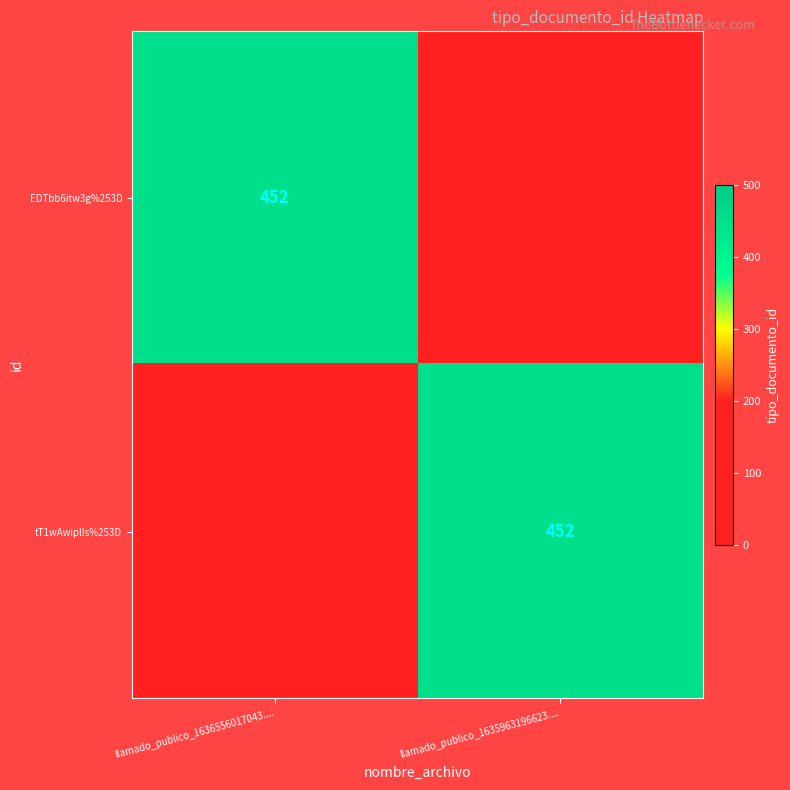

The value of tT1wAwiplIs%253D at llamado_publico_1635963196623.... is 452. True or false?

True